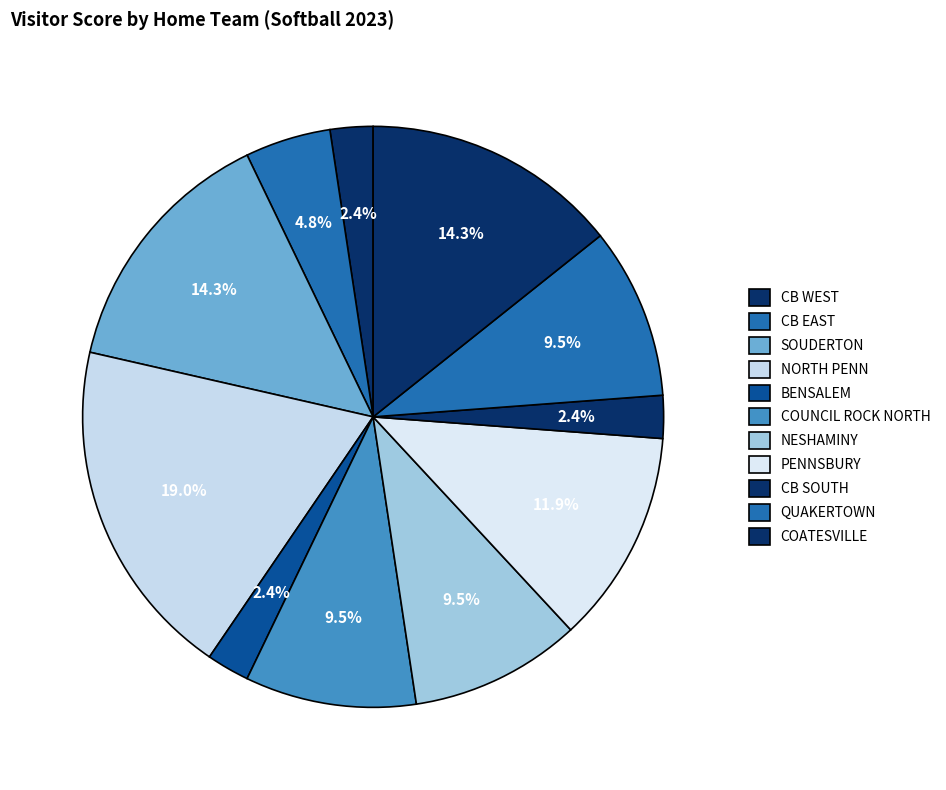

Is there any slice that represents more than half of the pie?

No